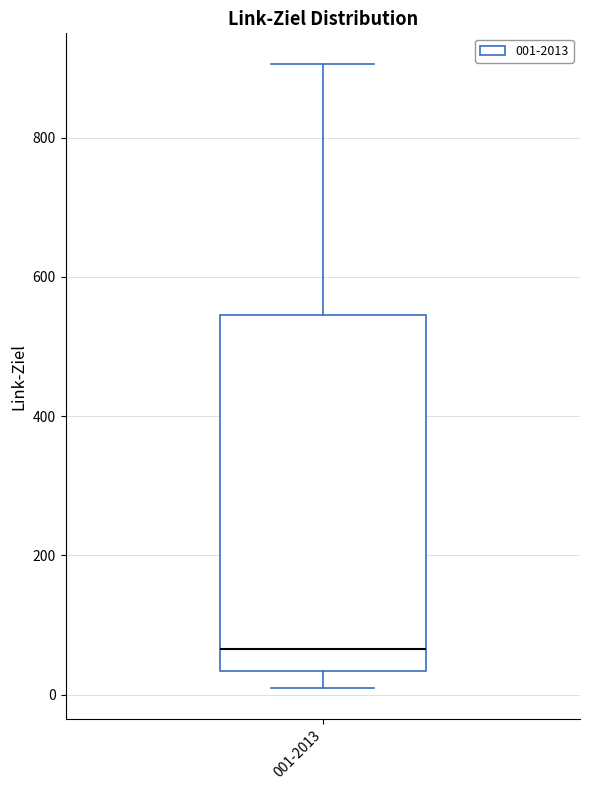

Read this box plot against the y-axis: the position of the median line, the range covered by the box, and the ends of both whiskers. The values are not printed on the chart, so give them approximately, as read against the axis.

median 60, box 40 to 540, whiskers 20 to 900